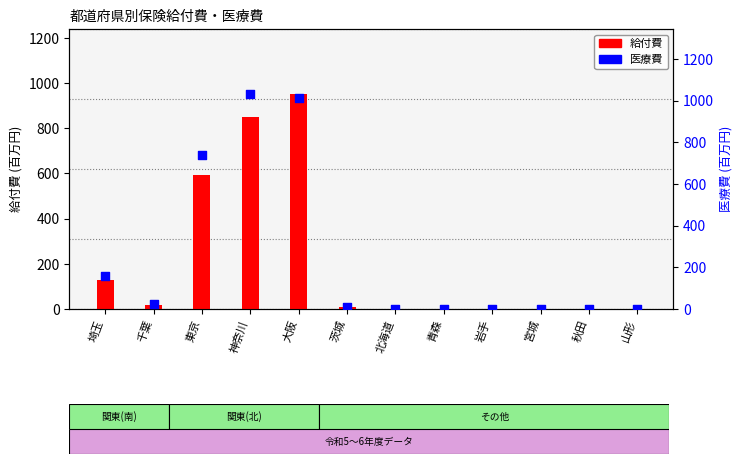

What are all the series names shown in the legend?

給付費, 医療費